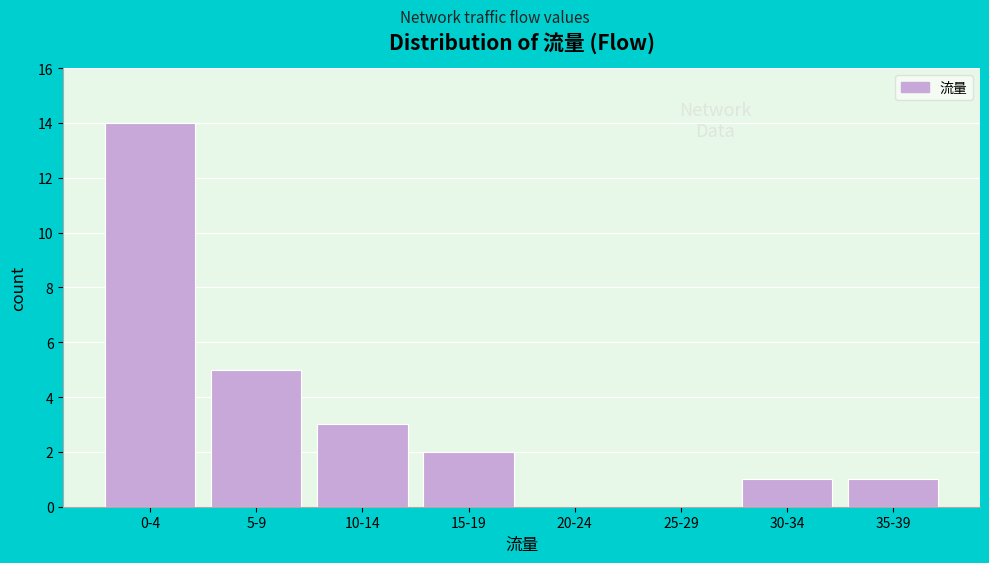

Reading left to right, list all the values displayed in this chart.

0-4=14	5-9=5	10-14=3	15-19=2	20-24=0	25-29=0	30-34=1	35-39=1